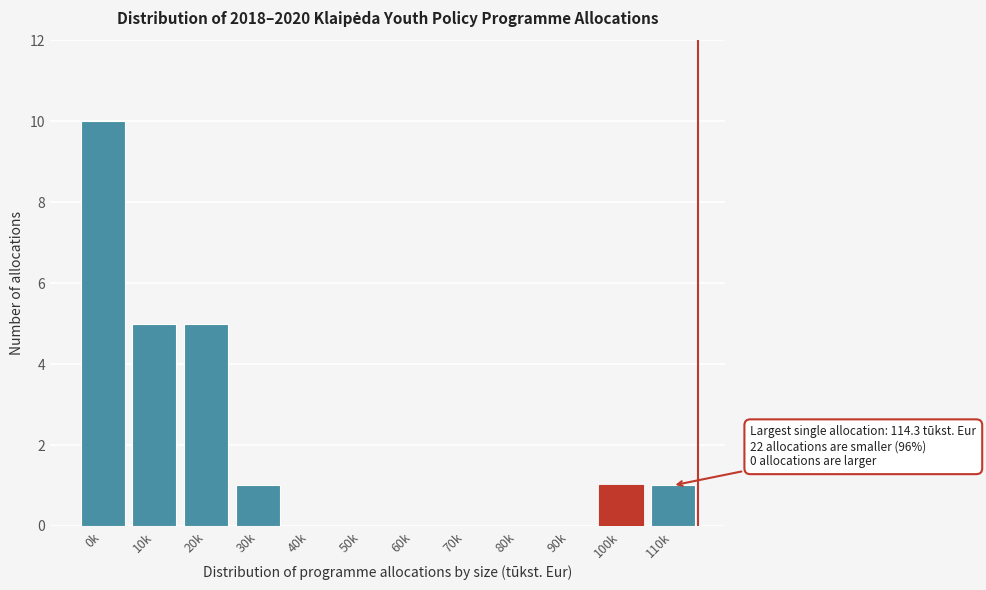

Reading right to left, list all the values displayed in this chart.

110k=1	100k=1	90k=0	80k=0	70k=0	60k=0	50k=0	40k=0	30k=1	20k=5	10k=5	0k=10